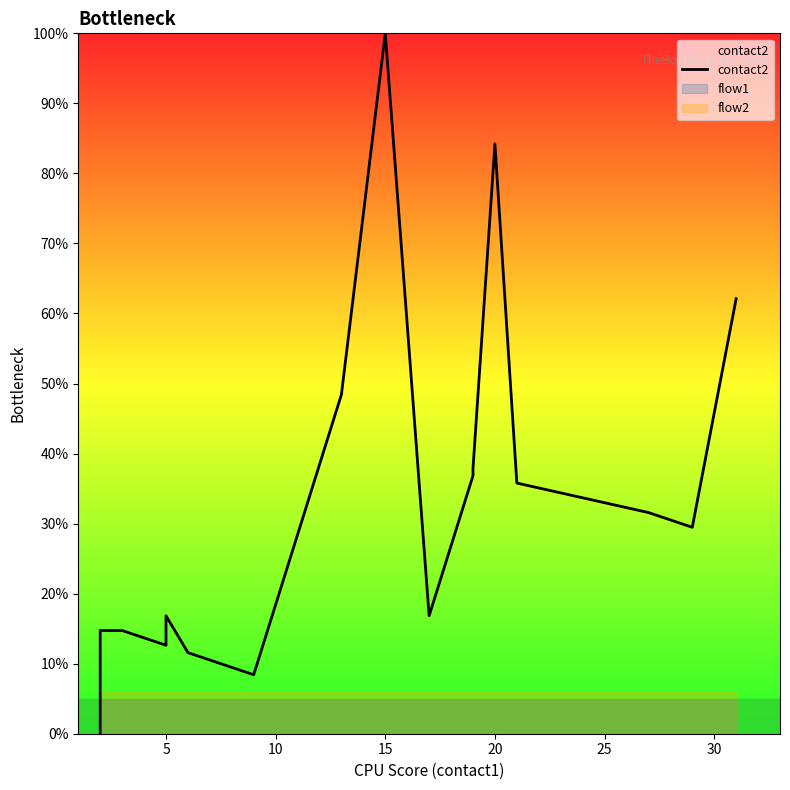

Reading right to left, list all the values displayed in this chart.

62.1	29.5	31.6	33.7	35.8	84.2	37.9	36.8	16.8	100.0	48.4	8.4	9.5	10.5	11.6	16.8	12.6	14.7	14.7	0.0